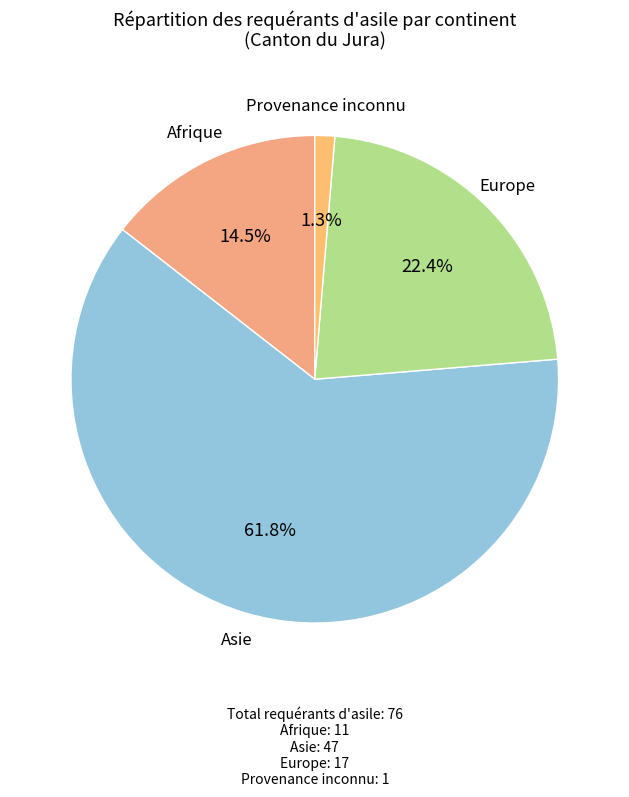

Is it true that Provenance inconnu is 1% of the pie?

True